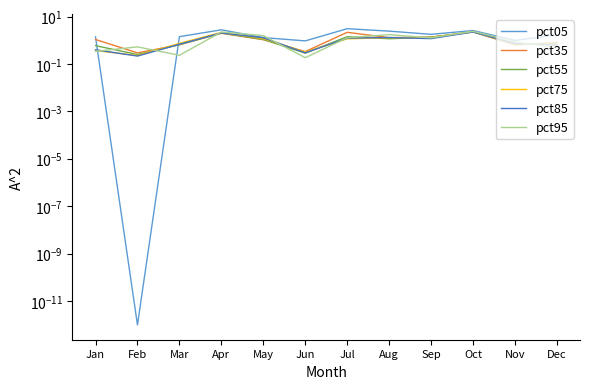

Does the chart display data point markers on the line(s)?

No